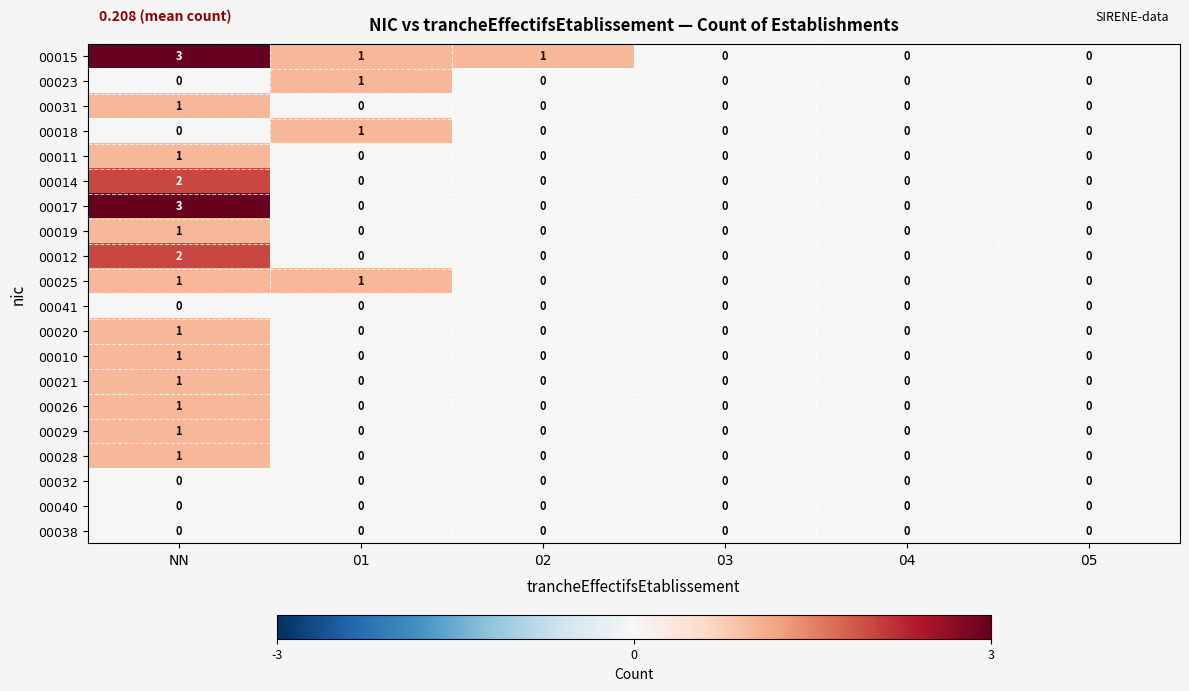

Count the 00023 values in the range 0 to 1.

6